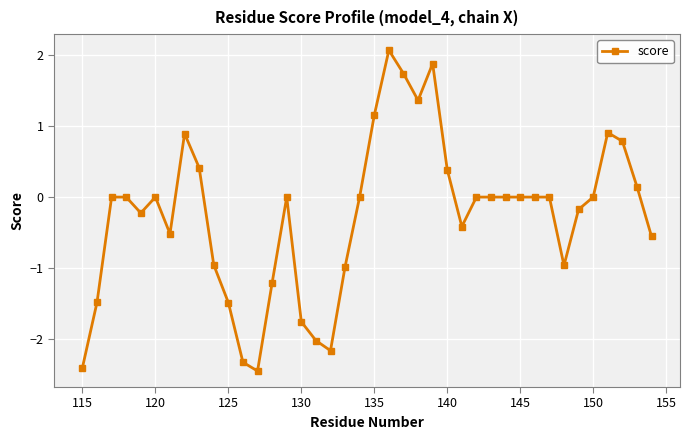

What is the average value?

-0.3